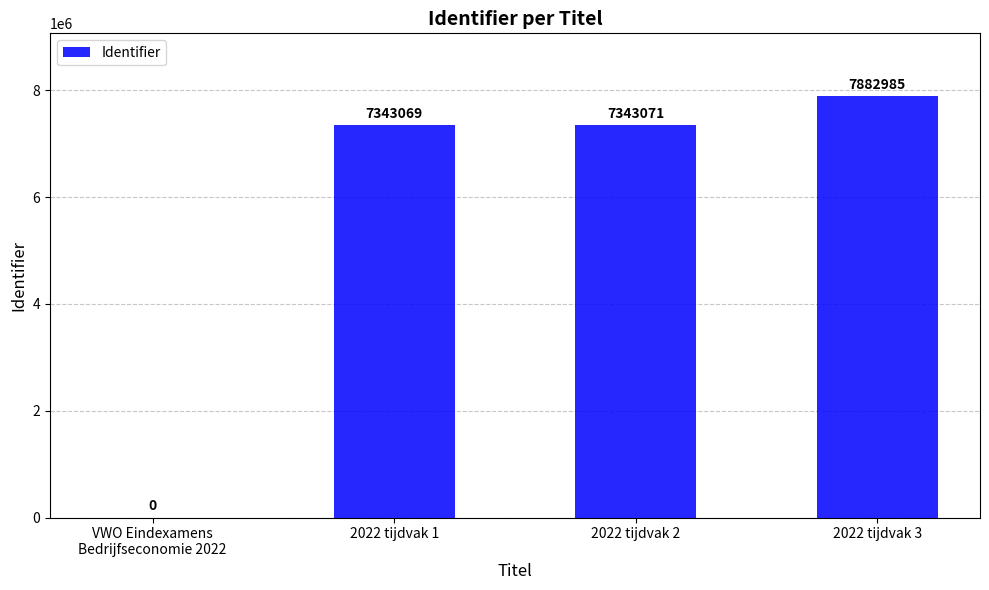

What is the maximum value shown in the chart?

7882985